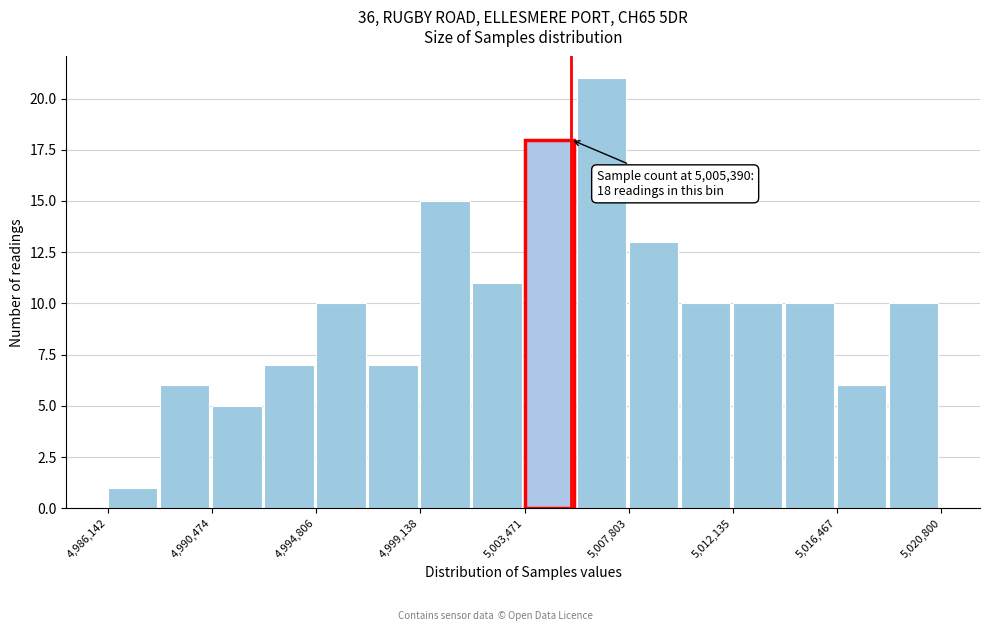

Over which range of the x-axis is the bar tallest?

5005500 to 5008000